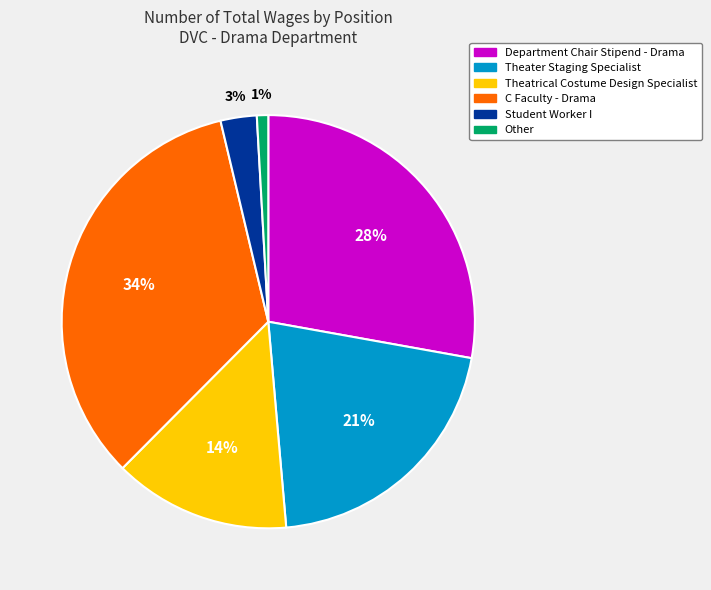

The Other slice represents 1% of the pie. True or false?

True